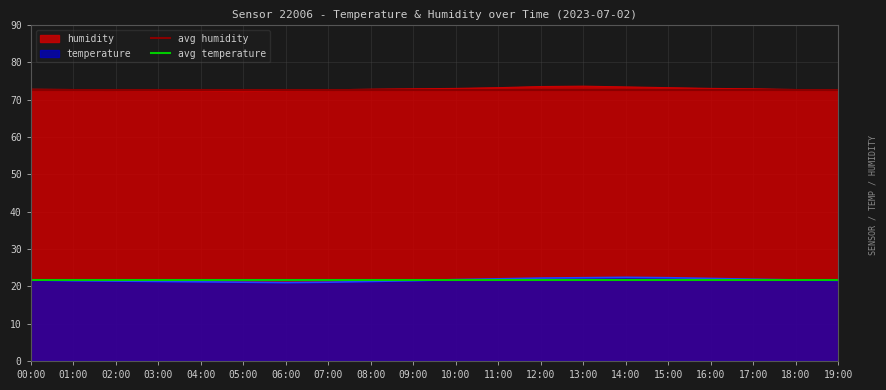

What is the spread (max minus min) of values at 18:00?

51.1